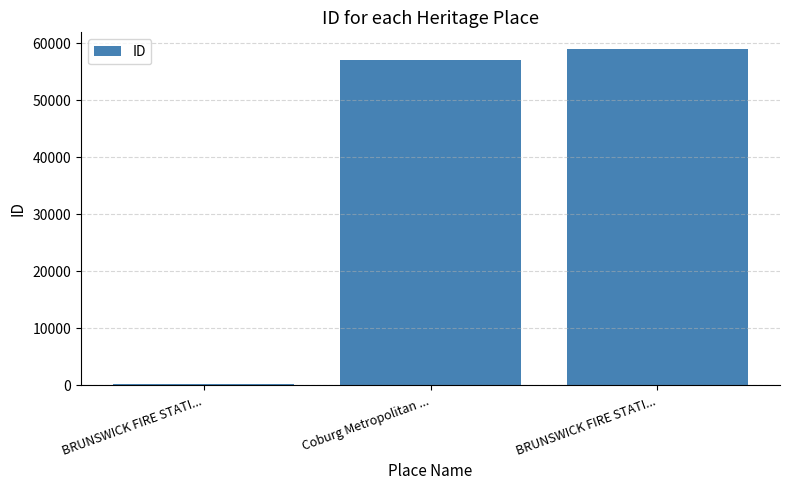

Are the bars horizontal?

No